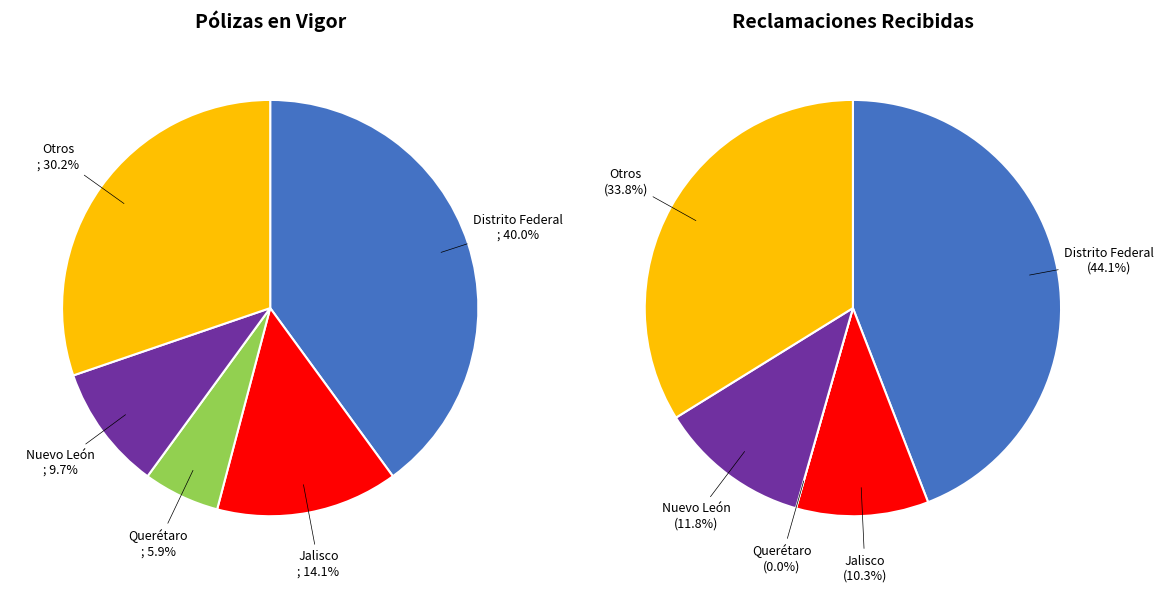

Which category has the biggest portion of the pie?

Distrito Federal